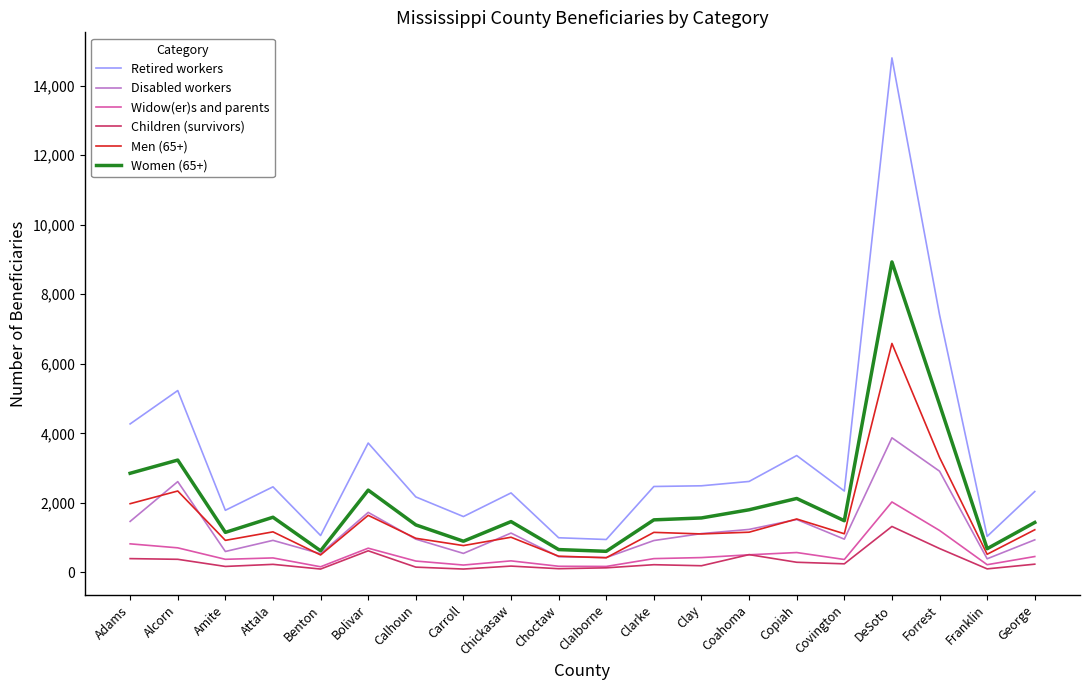

What is the spread (max minus min) of values at Carroll?

1510